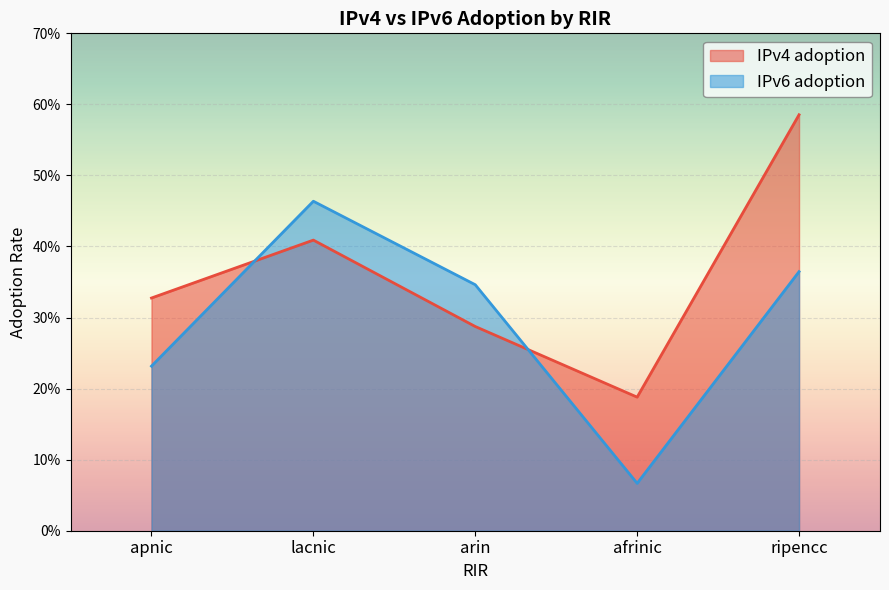

What is the total value across all series at apnic?

0.6